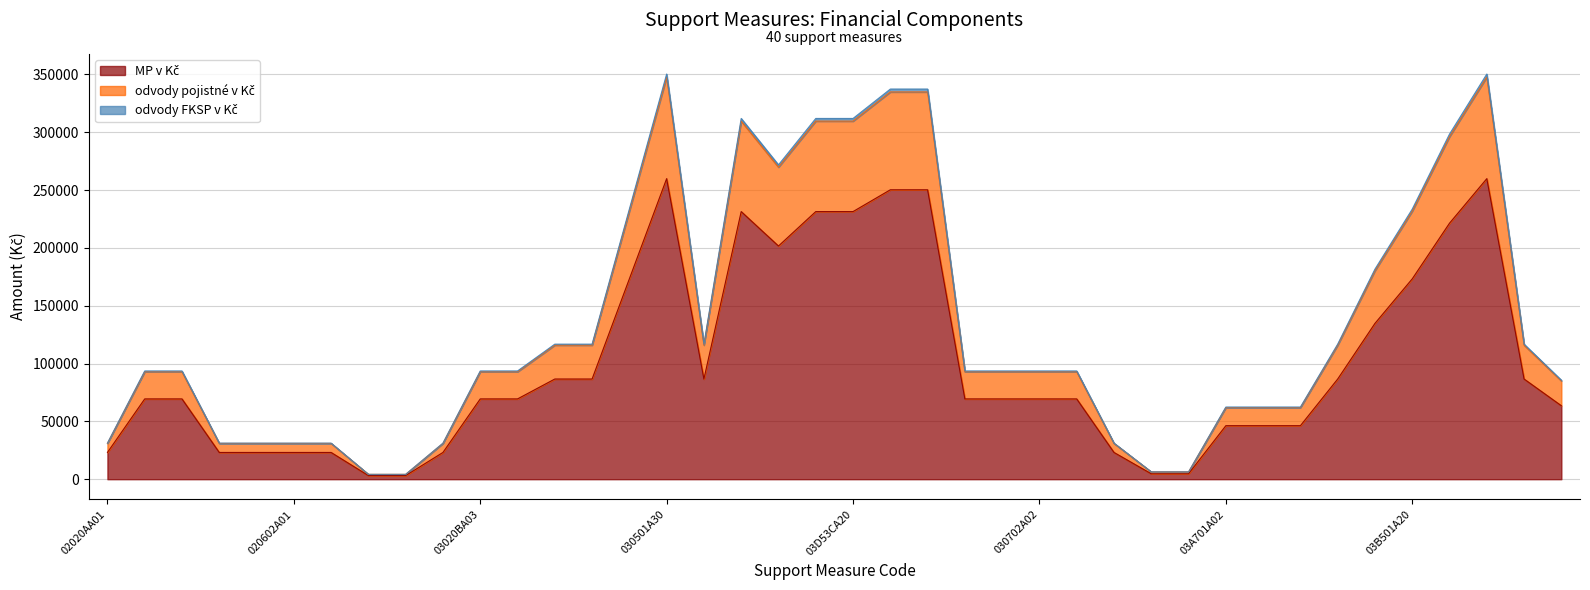

True or false: MP v Kč and odvody pojistné v Kč cross at least once.

False